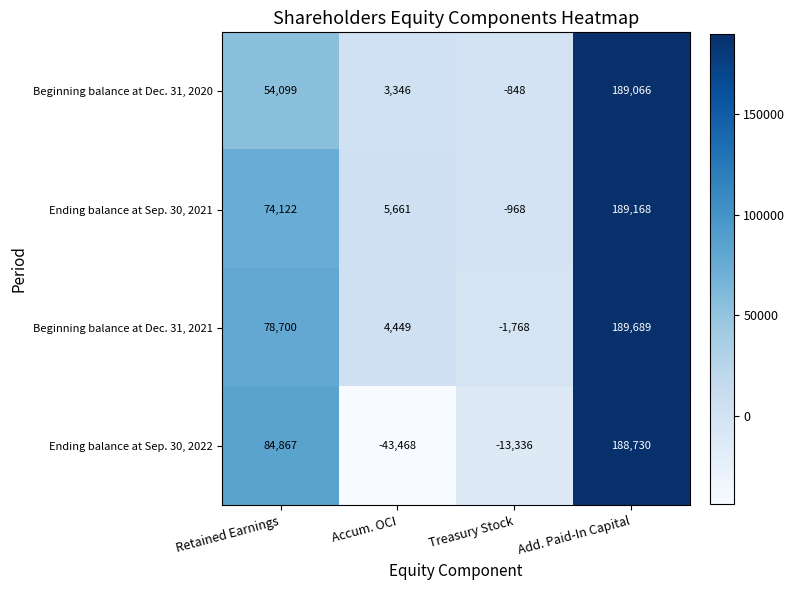

At which category is the sum across all series the highest?

Add. Paid-In Capital